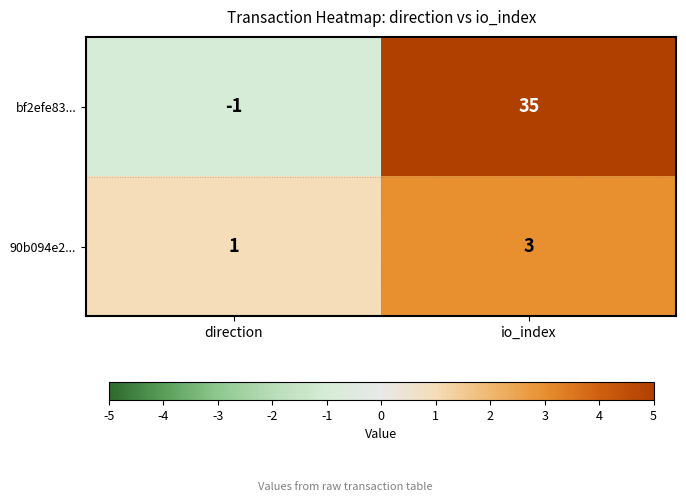

Reading left to right, transcribe all the data shown in this chart.

bf2efe83...: direction=-1	io_index=35
90b094e2...: direction=1	io_index=3